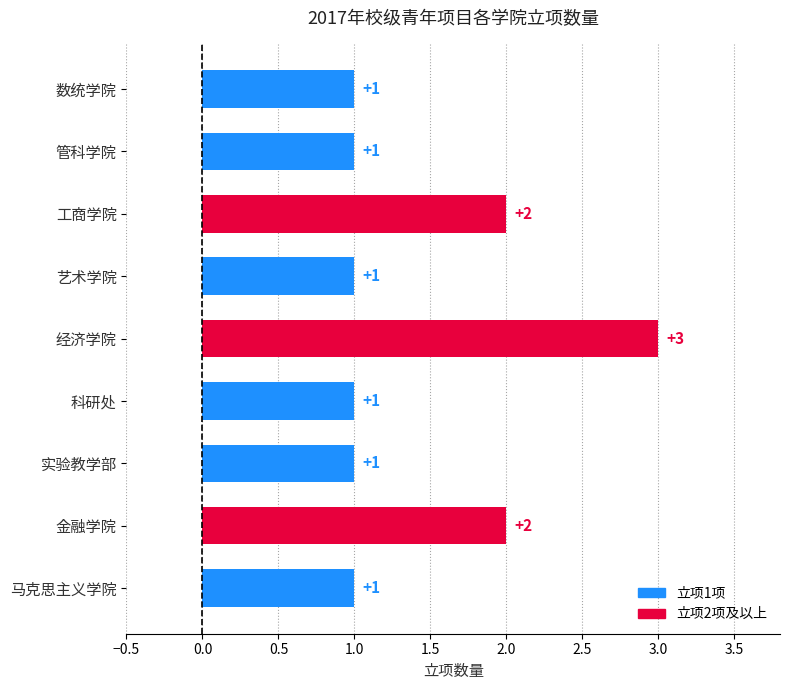

Count the values in the range 1 to 2.

8